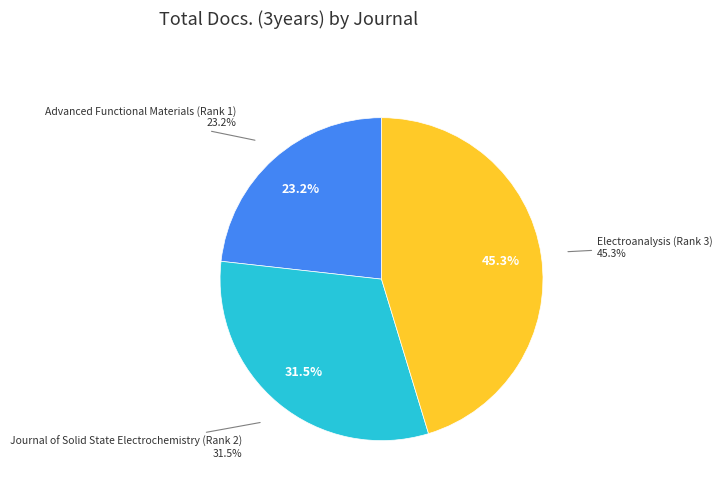

To the nearest percent, what percentage of the pie is Advanced Functional Materials (Rank 1)?

23%